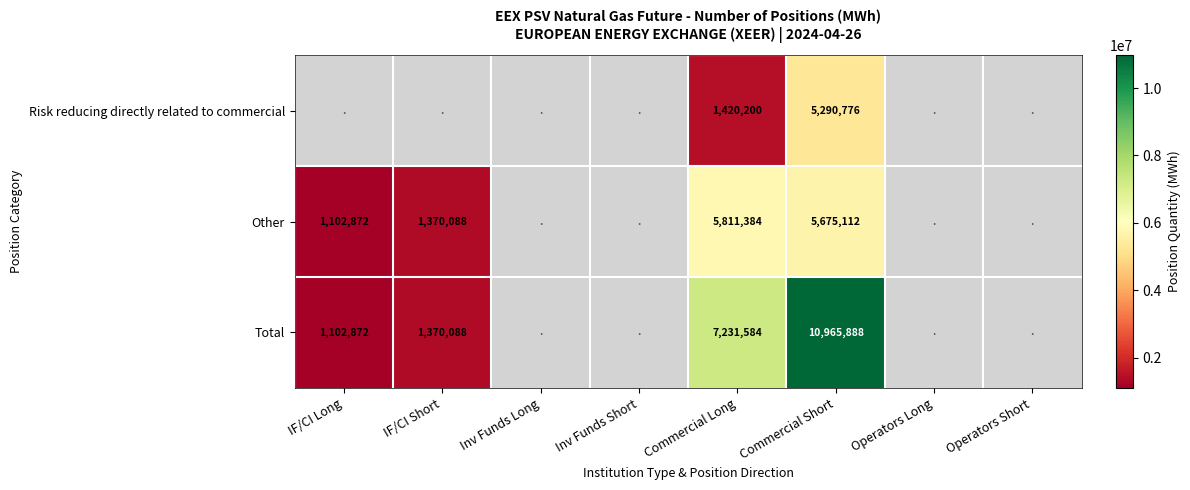

What is the difference between the highest and lowest values at Commercial Short?

5675112